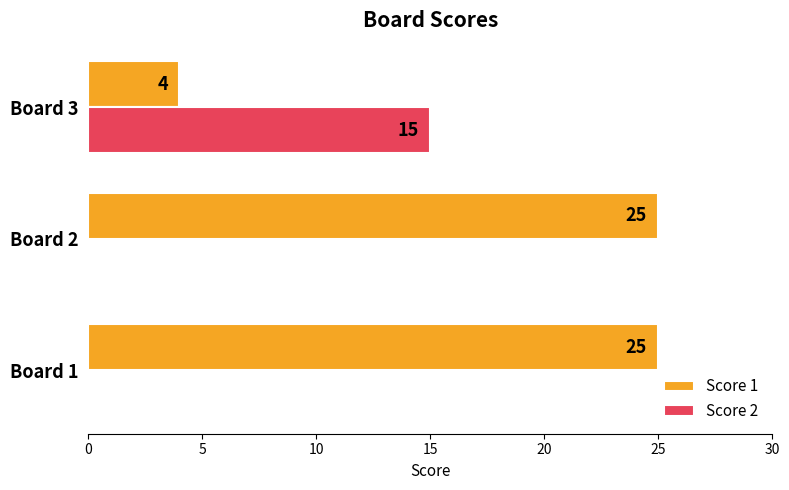

What is the sum of all Score 1 values?

54